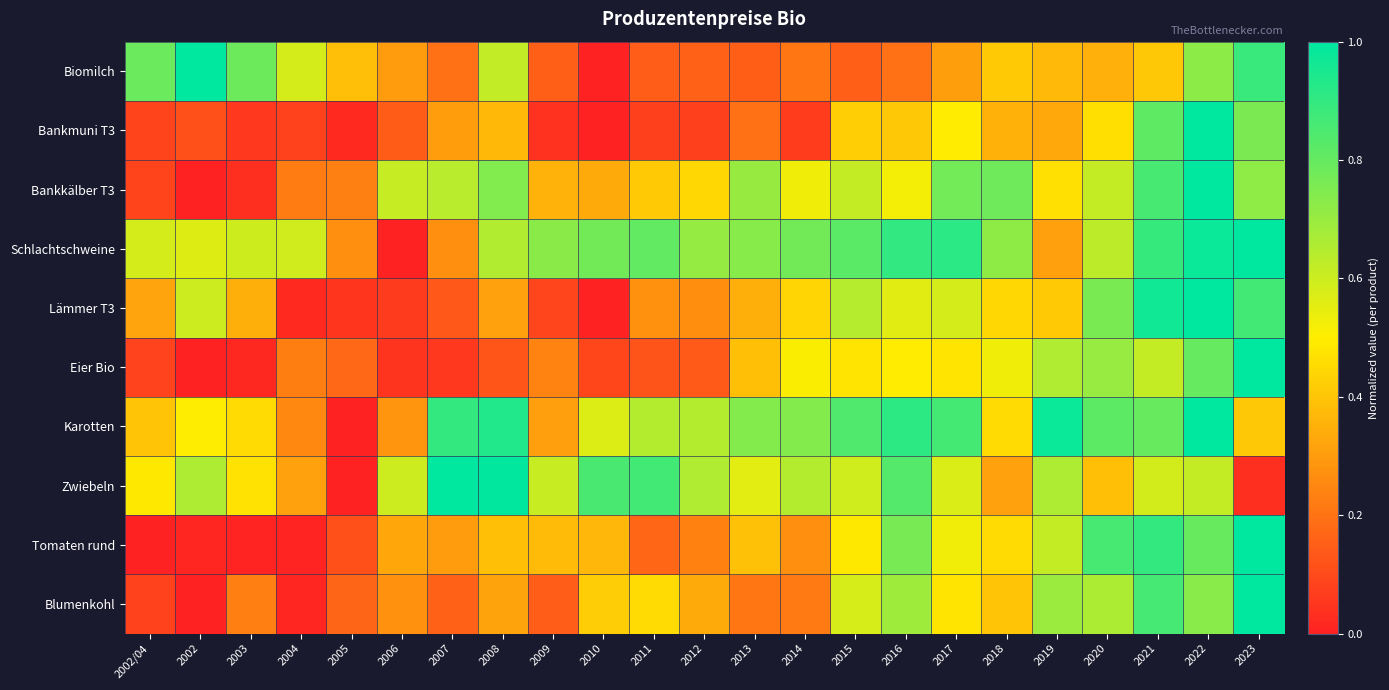

What is the total value across all series at 2020?

6.2